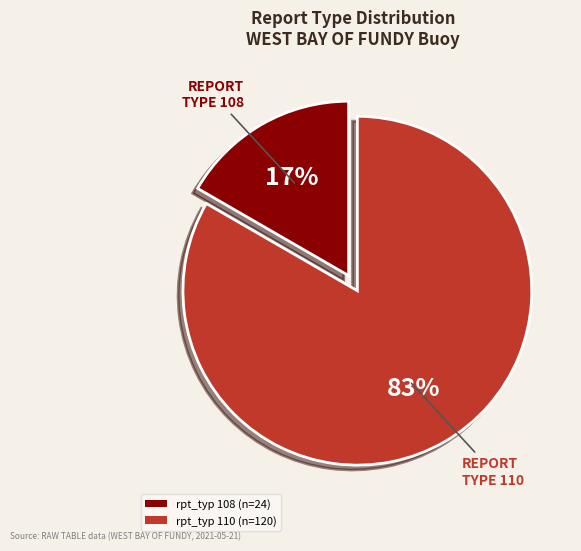

How many slices are in this pie chart?

2